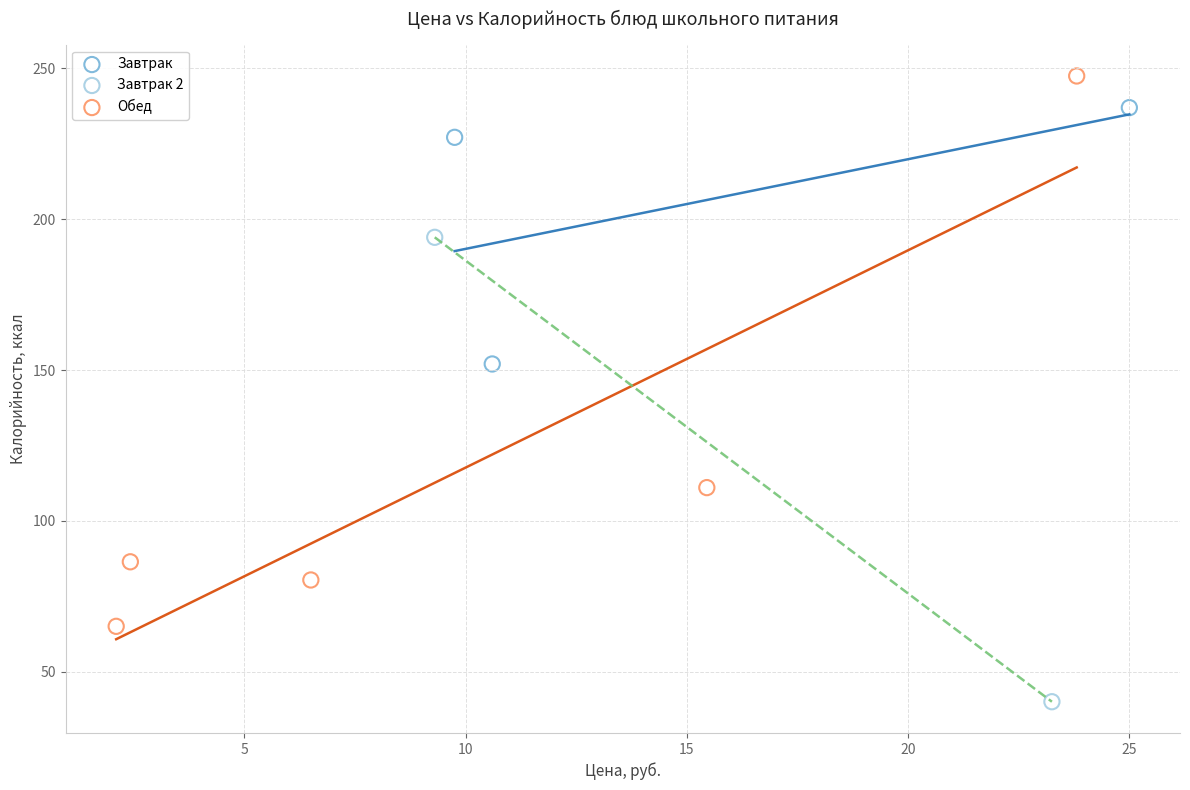

What are all the series names shown in the legend?

Завтрак, Завтрак 2, Обед